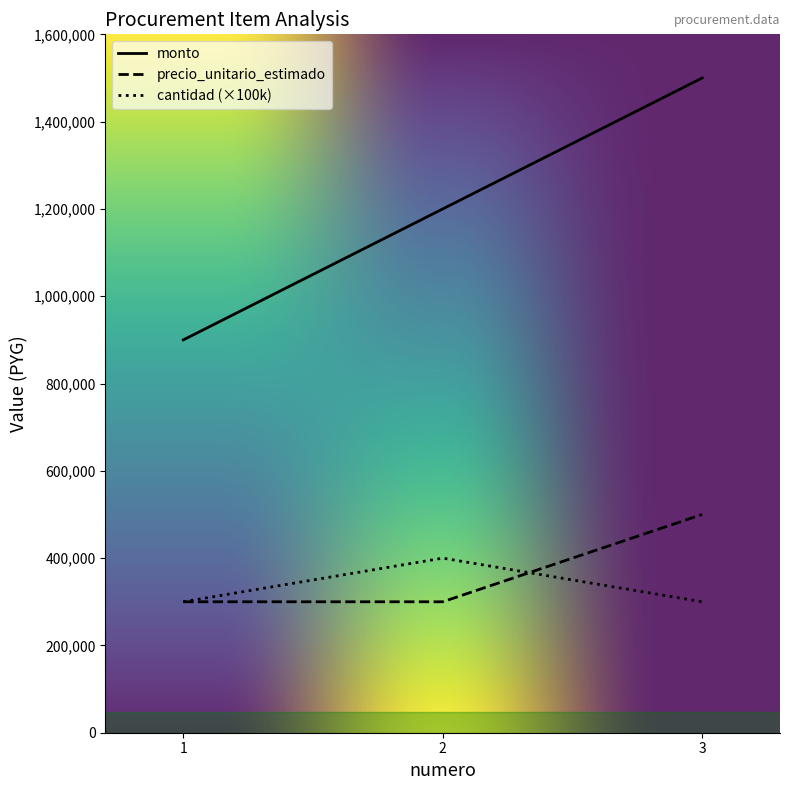

At which category does the chart reach its peak across all series?

3